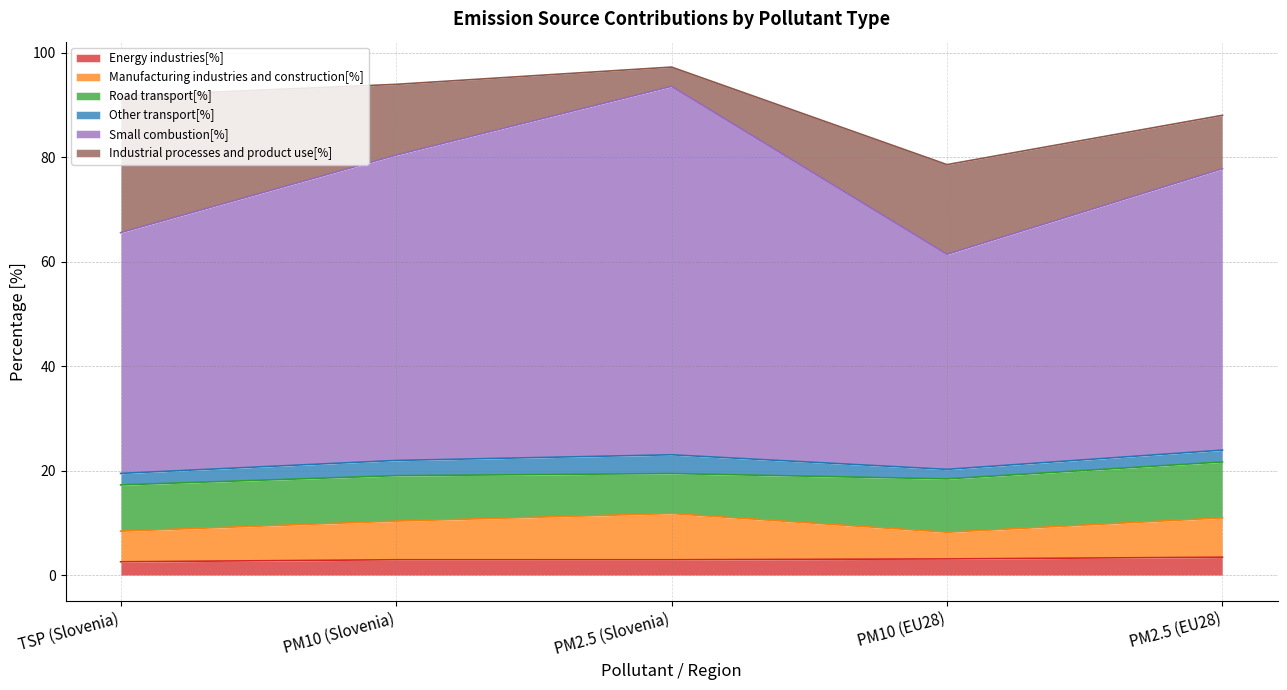

What is the maximum value for Road transport[%]?

10.7